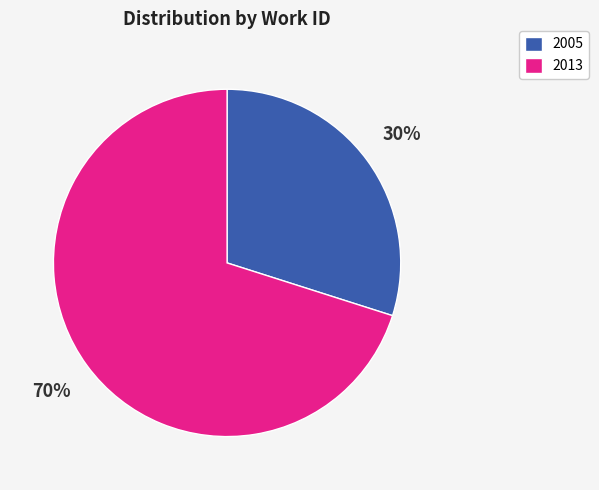

Is it true that 2013 is 70% of the pie?

True